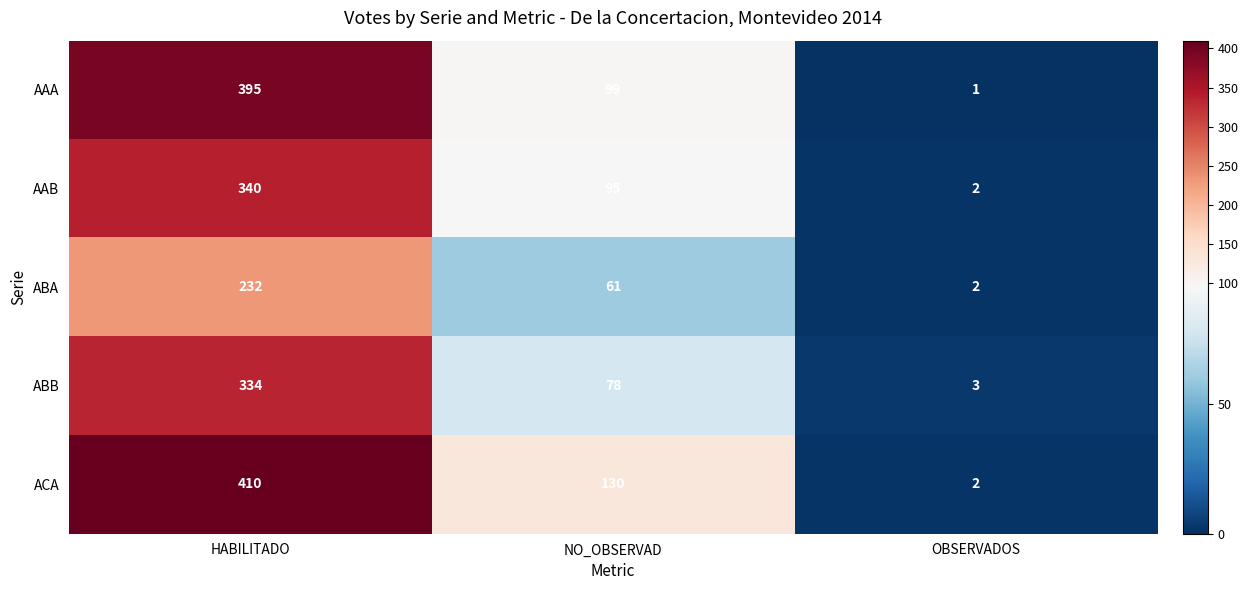

At how many categories does at least one series exceed 366?

1